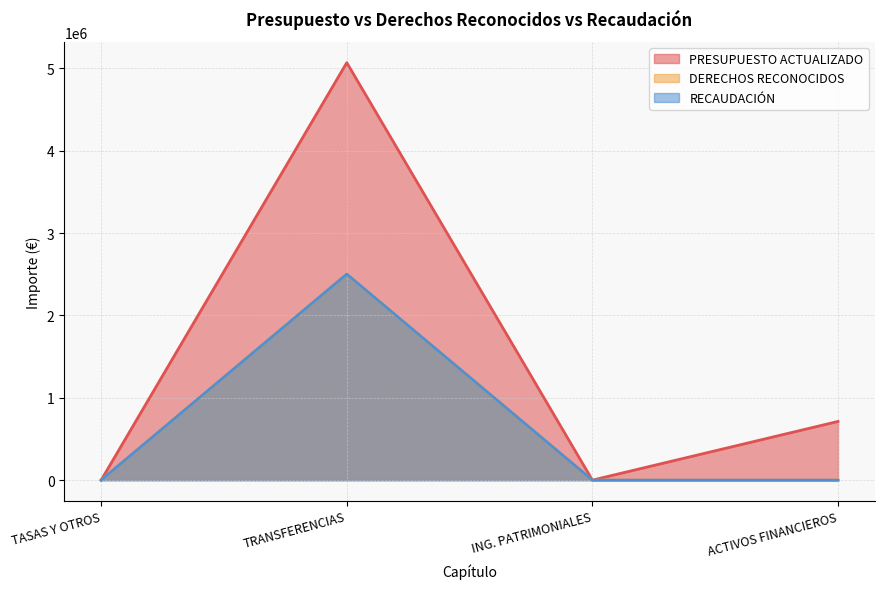

Which series has the widest spread of values?

PRESUPUESTO ACTUALIZADO